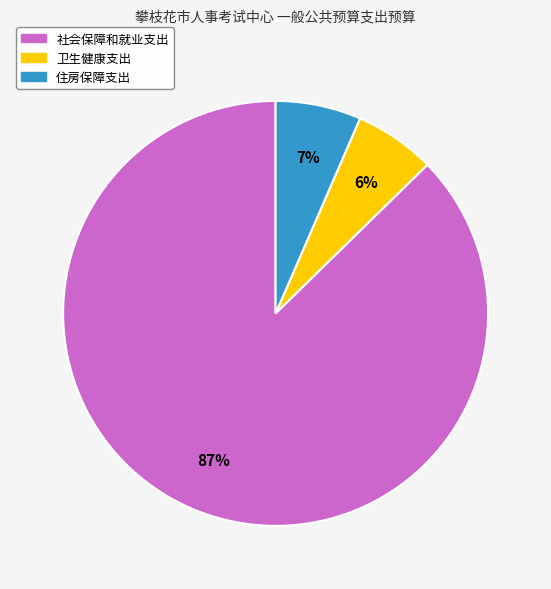

To the nearest percent, what percentage of the pie is 社会保障和就业支出?

87%